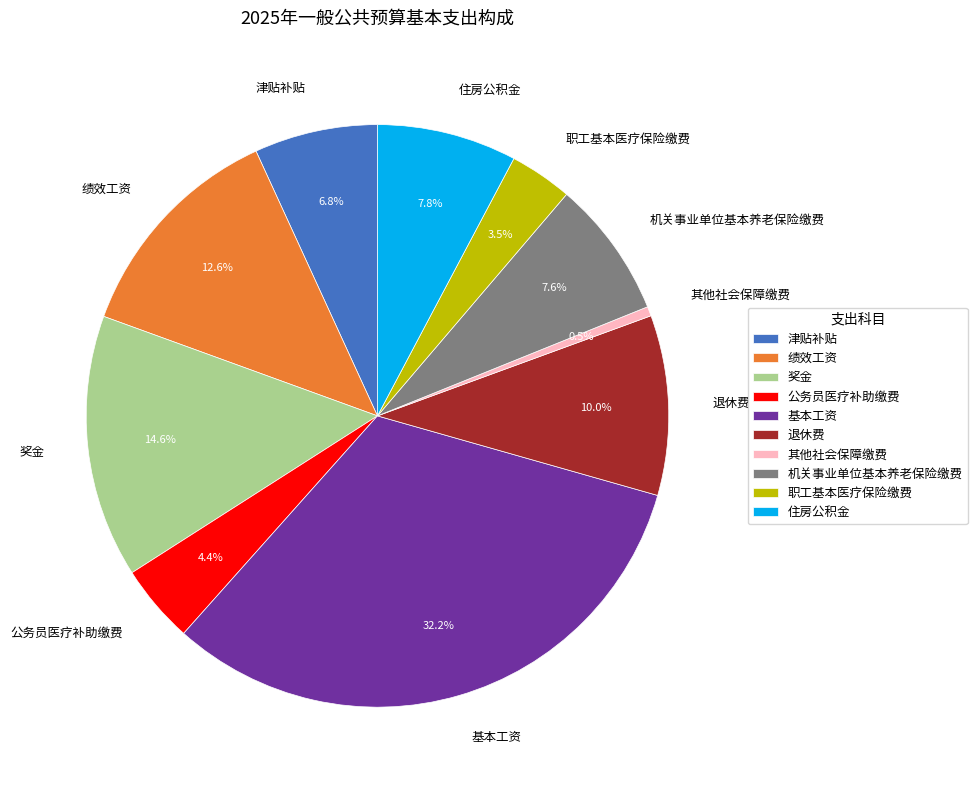

What is the ratio of the value at 其他社会保障缴费 to the value at 津贴补贴?

0.1